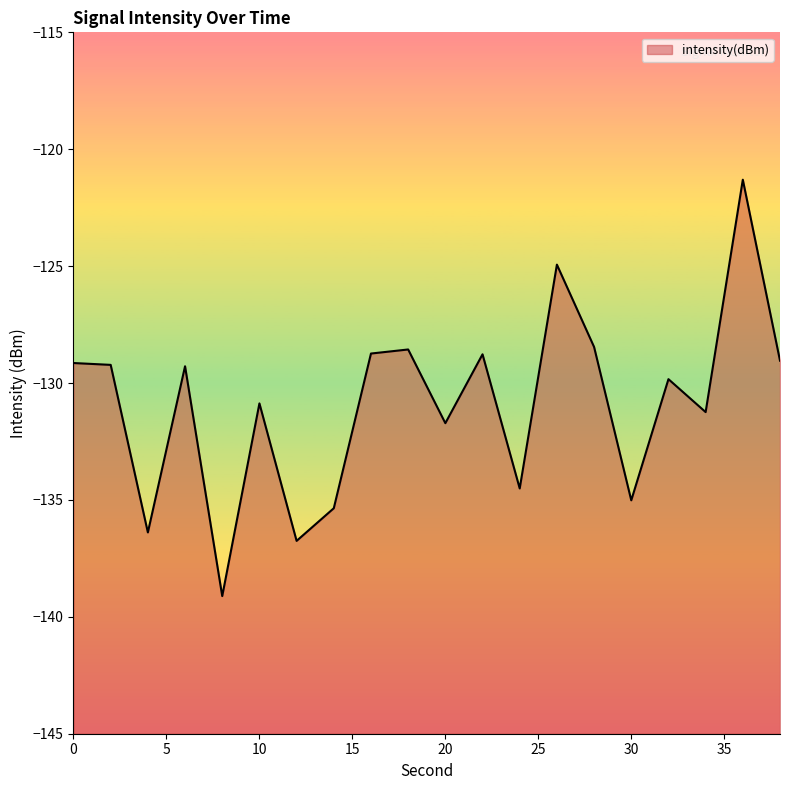

What is the value of the 6th point from the left?

-130.9